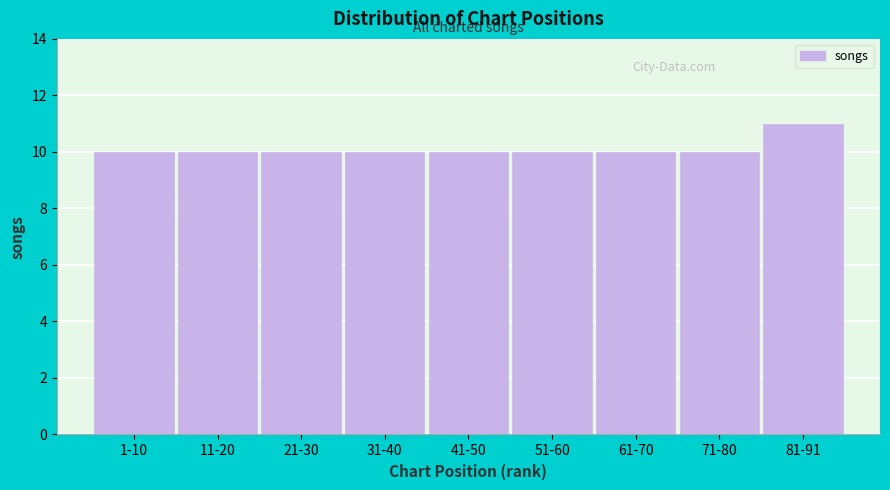

Reading left to right, what are all the values shown in this chart?

10	10	10	10	10	10	10	10	11